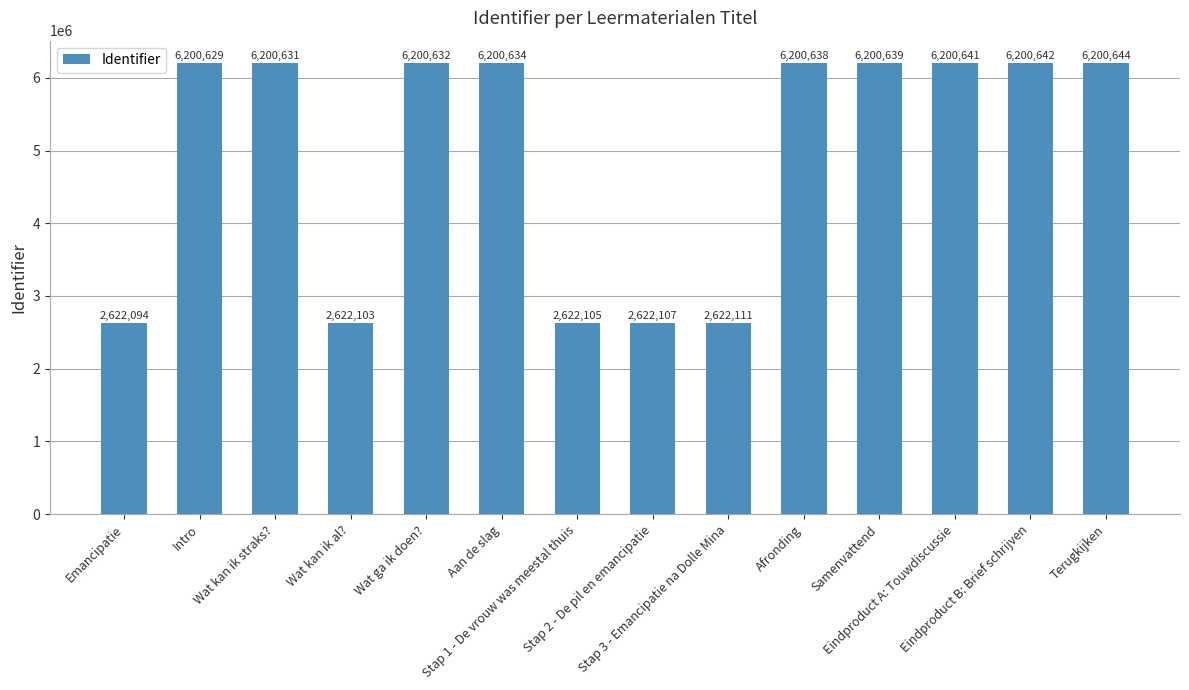

True or false: the data shows 2908272 at Samenvattend.

False